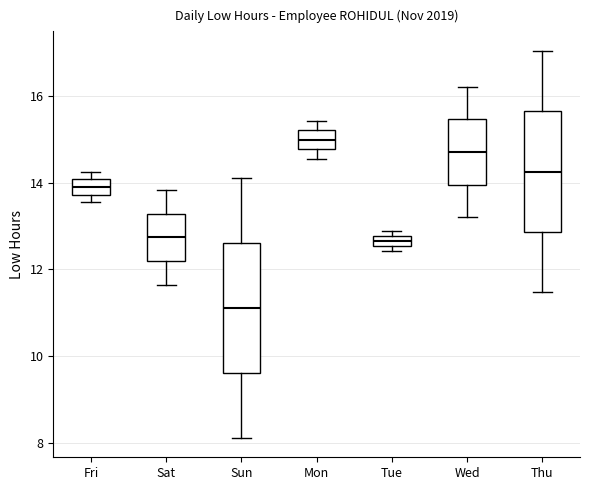

Where does the median line of the box for Sat sit on the y-axis? The values are not printed on the chart, so give them approximately, as read against the axis.

12.8